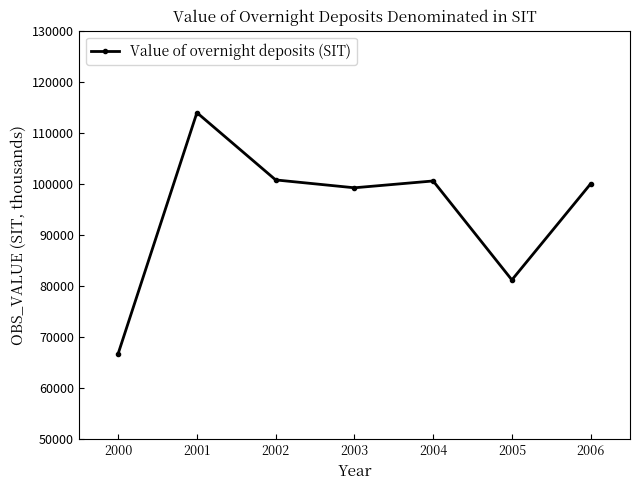

Where is the first local maximum?

2001